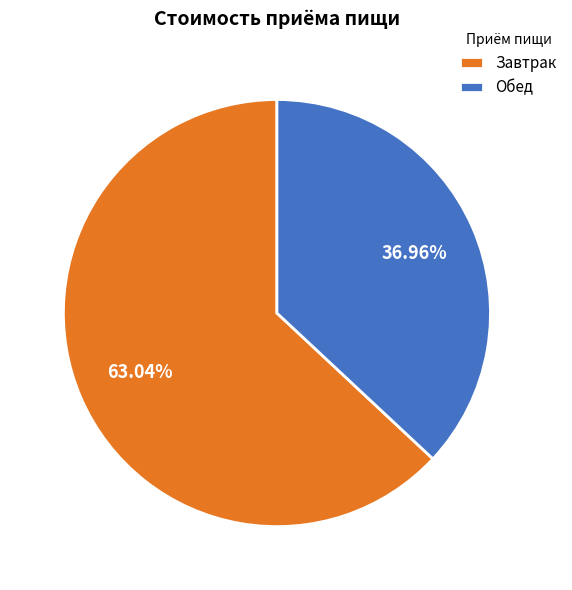

What is the smallest slice in the pie chart?

Обед